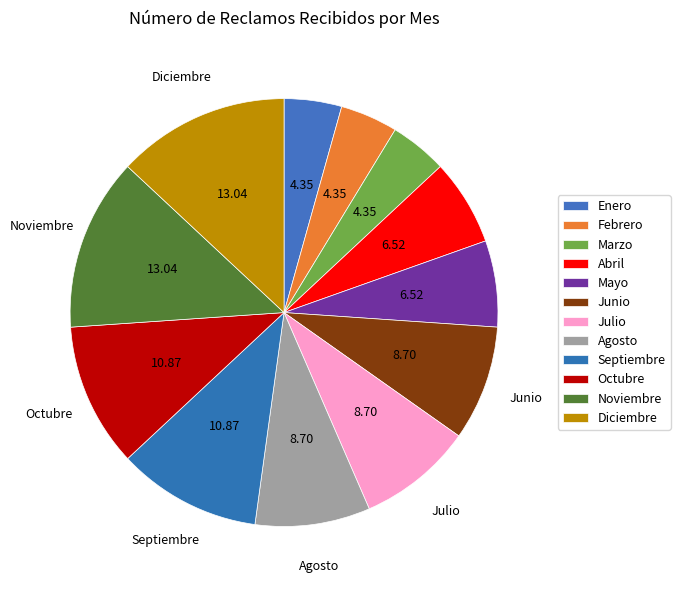

What percentage do Agosto and Mayo together represent?

15.2%